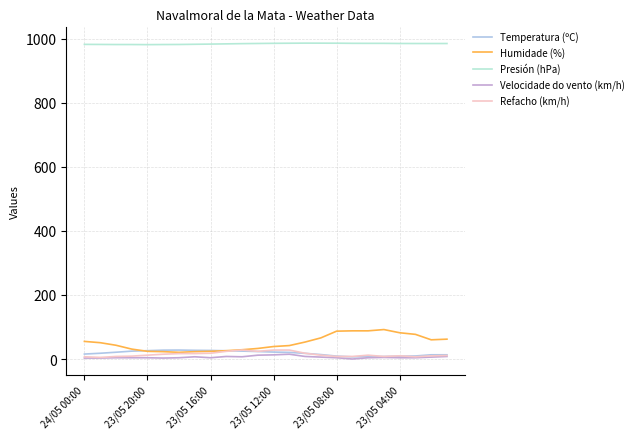

What is the lowest value of the Presión (hPa) series?

981.5